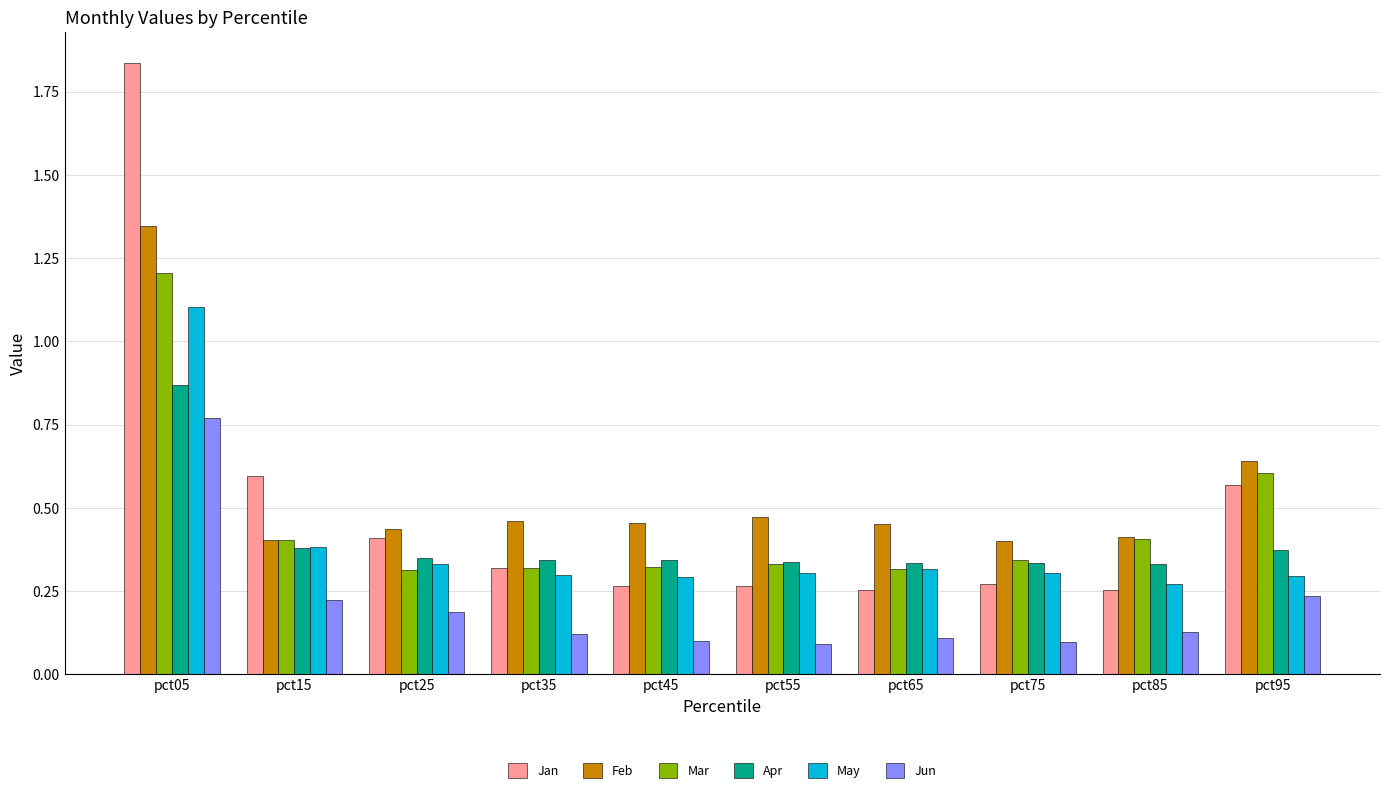

Which series has the largest range (max minus min)?

Jan